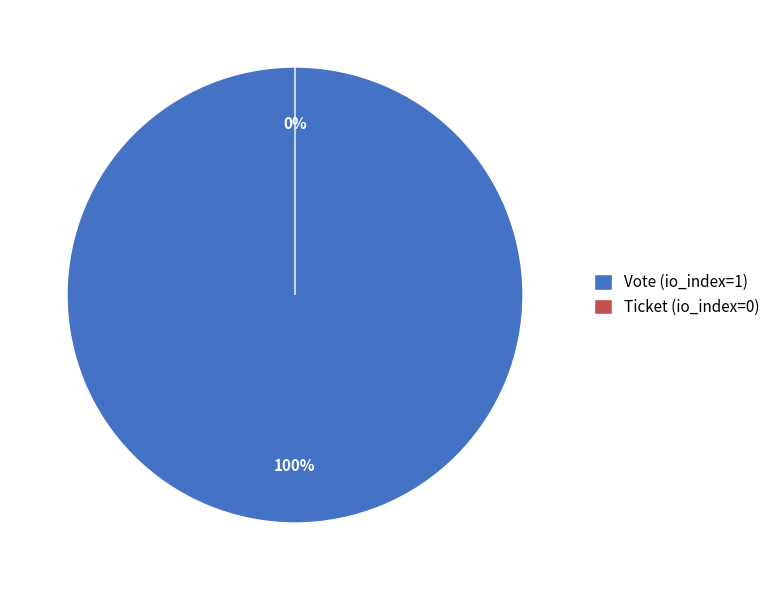

Does any single category account for the majority?

Yes